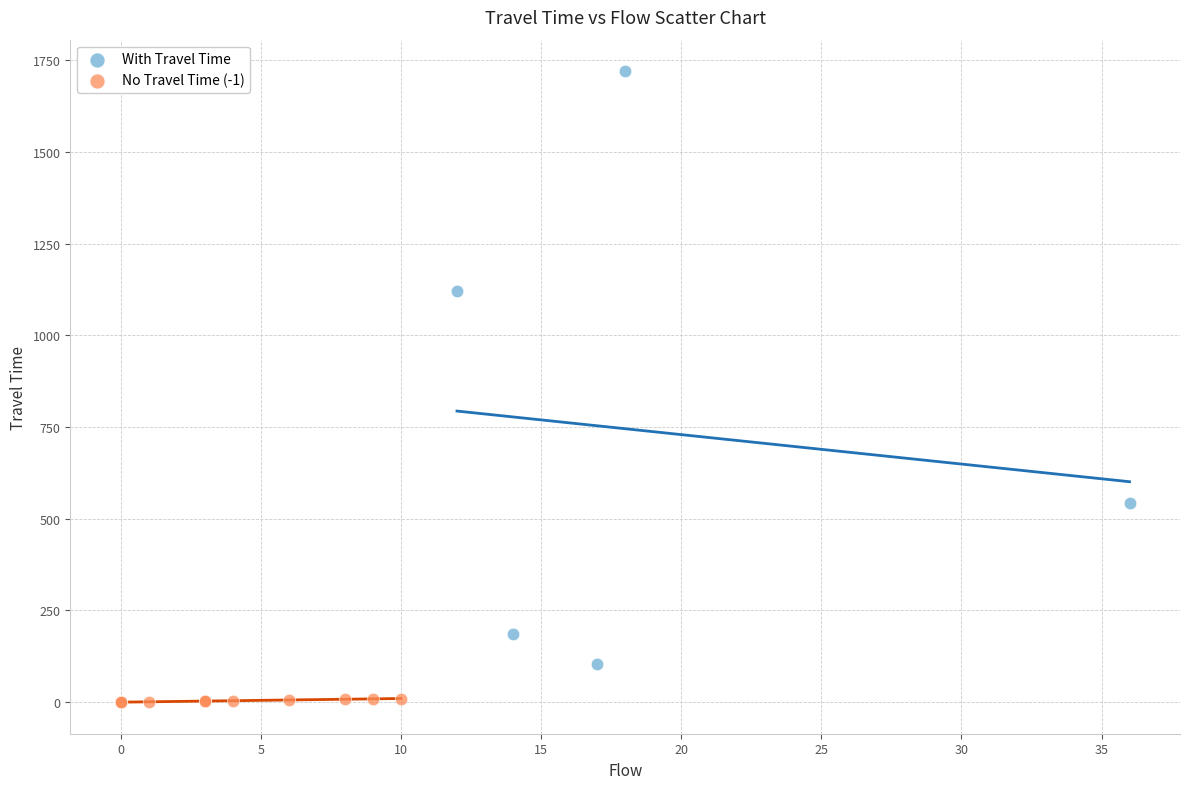

Which series has the widest spread of Y values?

With Travel Time